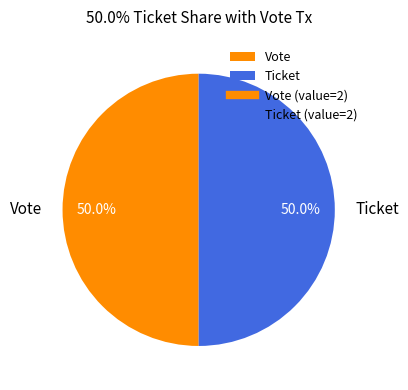

How much of the chart is everything except Ticket?

50.0%